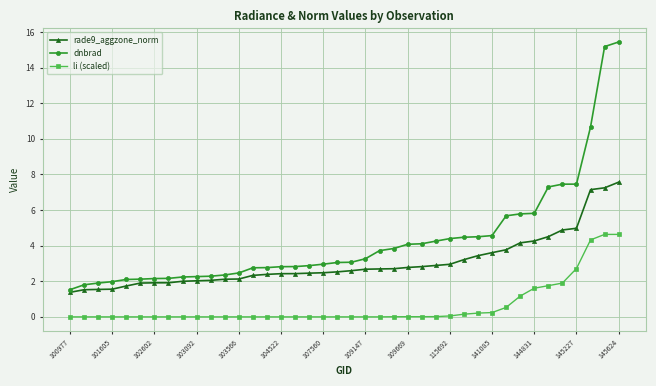

True or false: dnbrad and li (scaled) cross at least once.

False